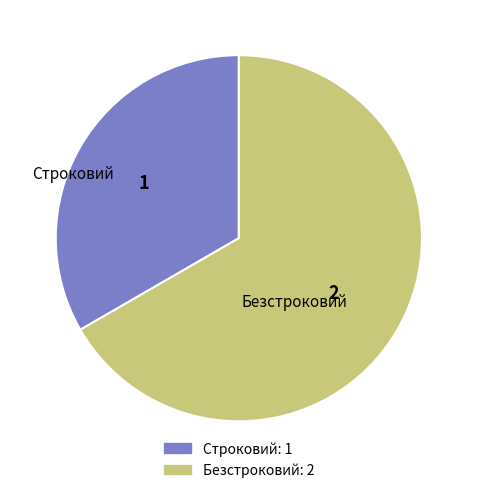

Which has a higher value, Строковий or Безстроковий?

Безстроковий